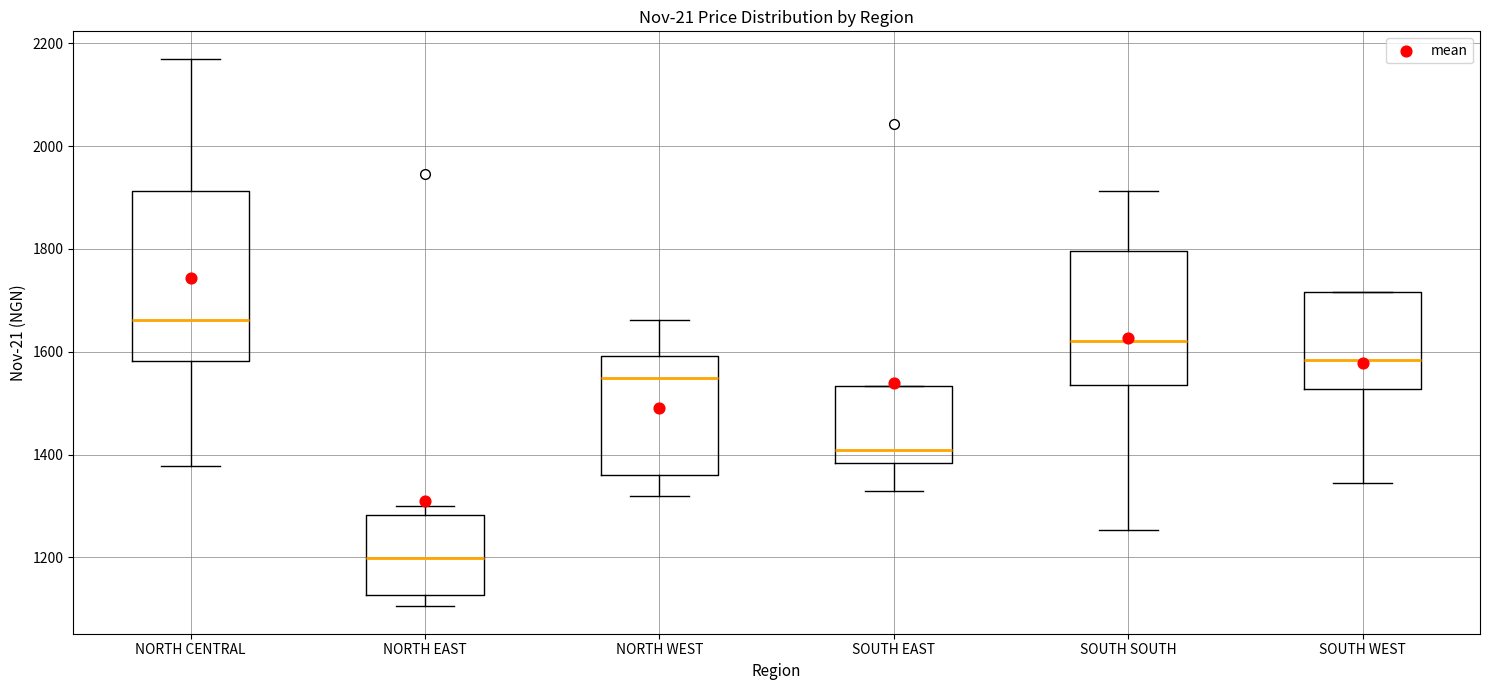

Where does the upper whisker of the box for SOUTH SOUTH end on the y-axis? The values are not printed on the chart, so give them approximately, as read against the axis.

1920